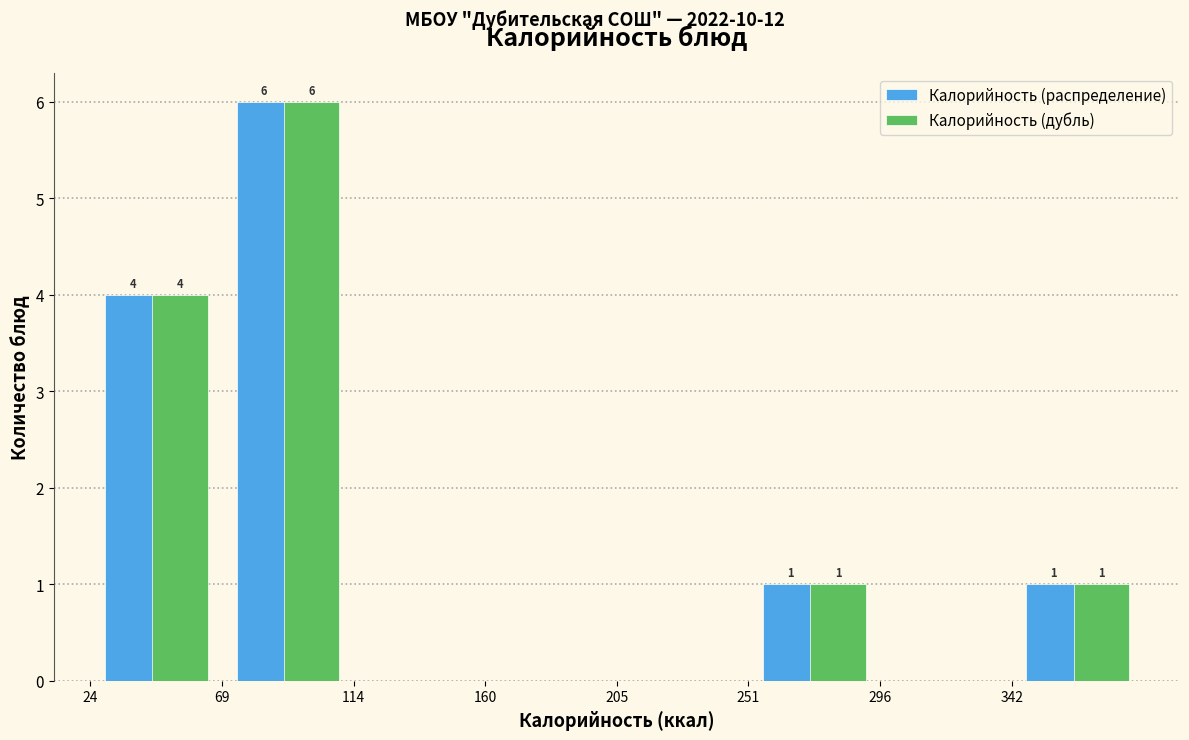

In the Калорийность (распределение) series, which range on the x-axis has the tallest bar?

70 to 115